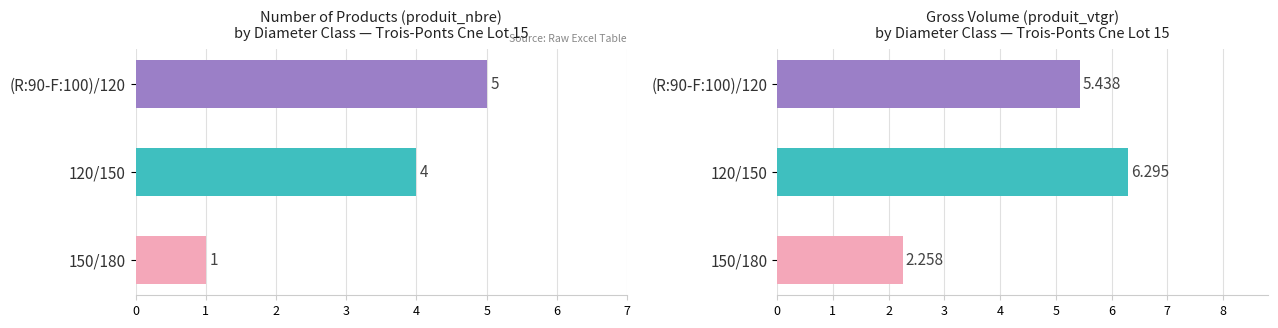

Is it true that produit_nbre equals 5.4 at 120/150?

False